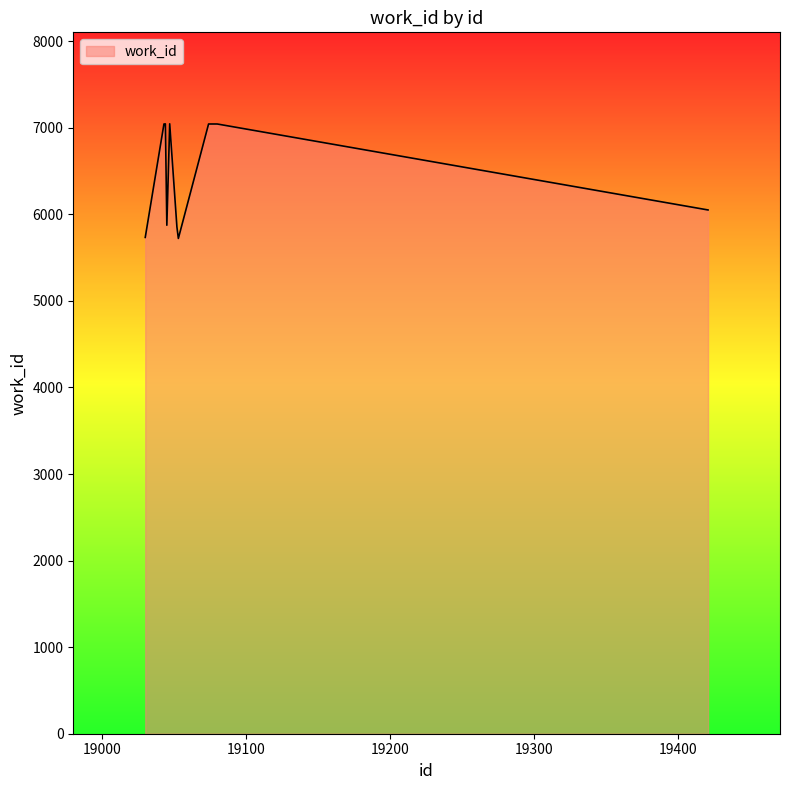

What is the difference between the maximum and minimum values?

1324